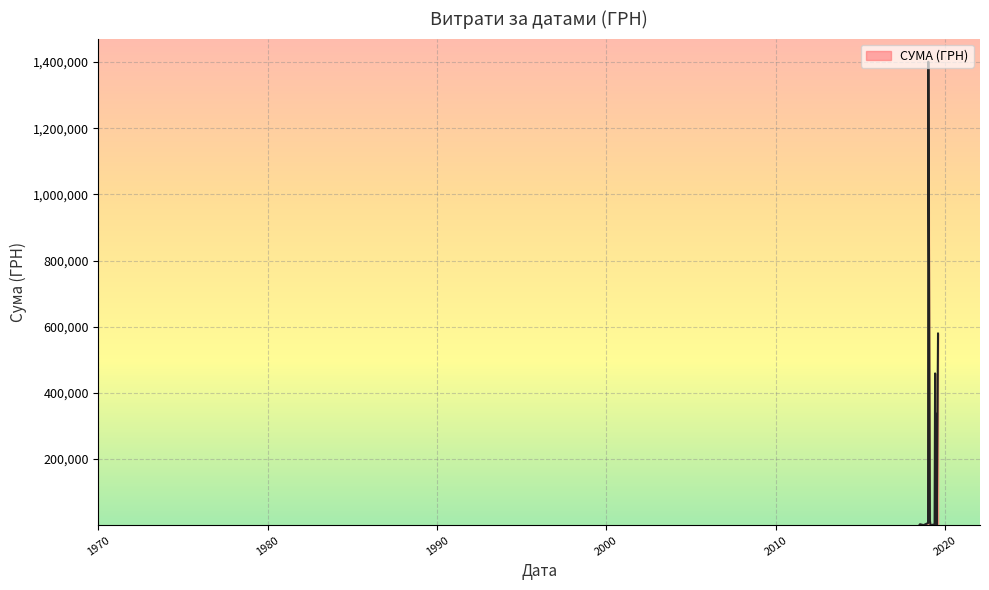

Where is the first local minimum?

09.07.2019